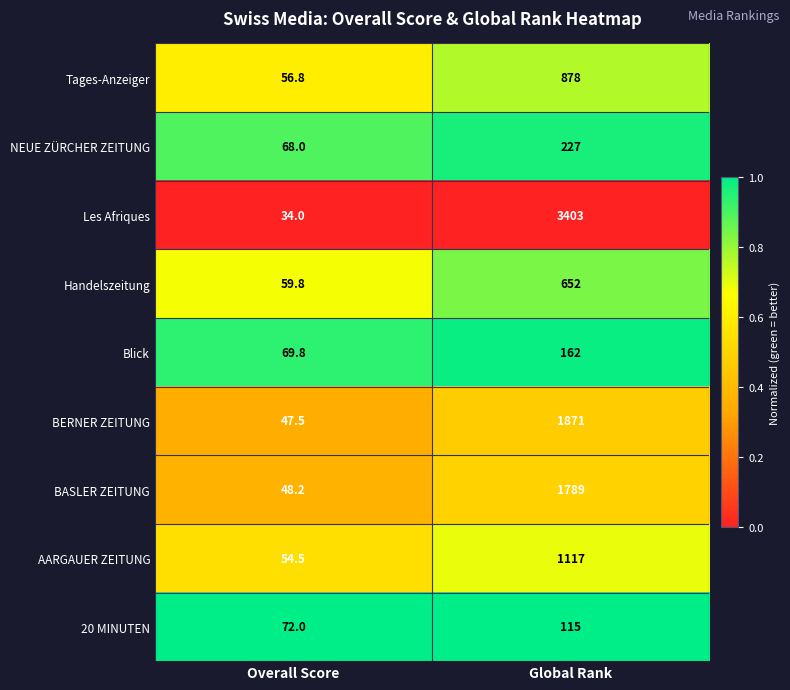

Where is AARGAUER ZEITUNG nearest to the value 585?

Overall Score